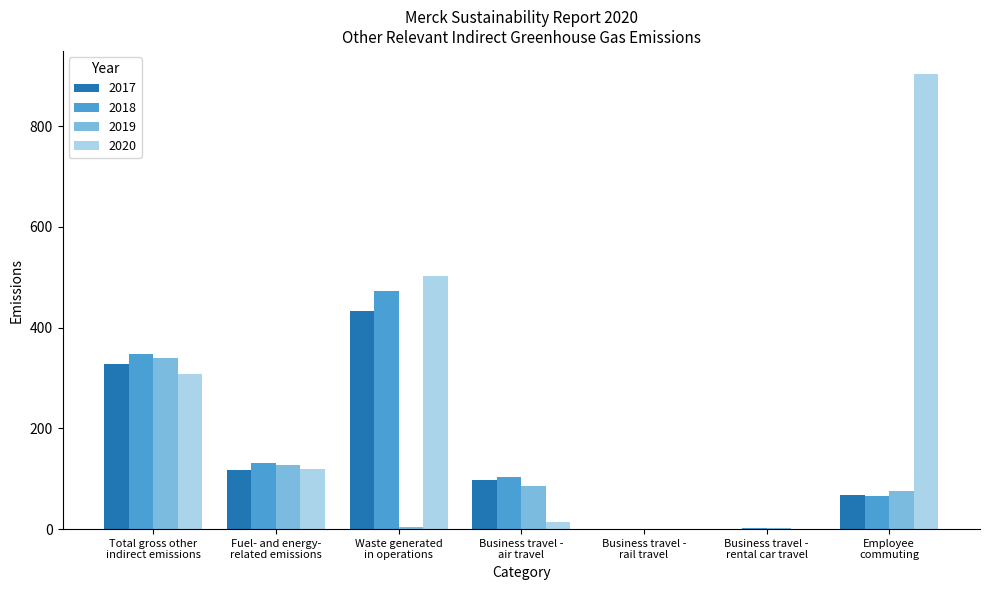

What is the sum of all 2018 values?

1122.4